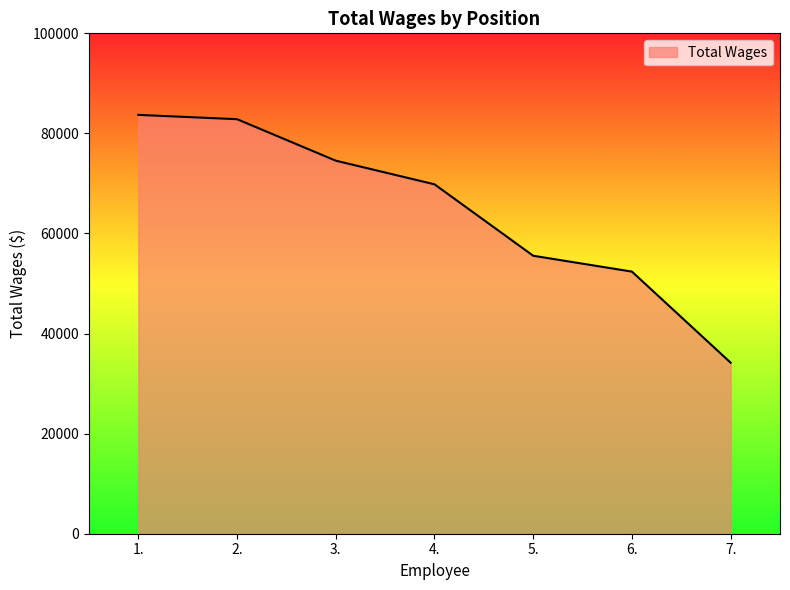

At which category does the chart reach its peak across all series?

1.